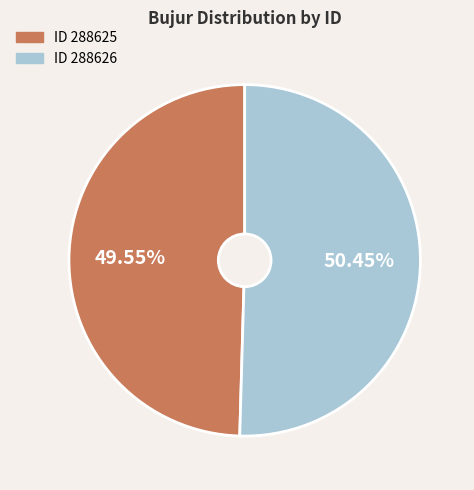

Is there a majority slice in this chart?

Yes